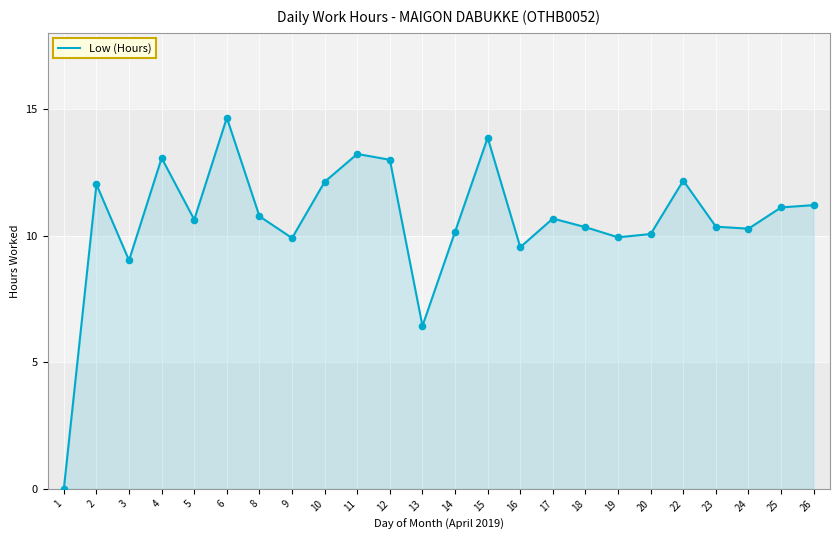

Which has a higher value, 14 or 3?

14